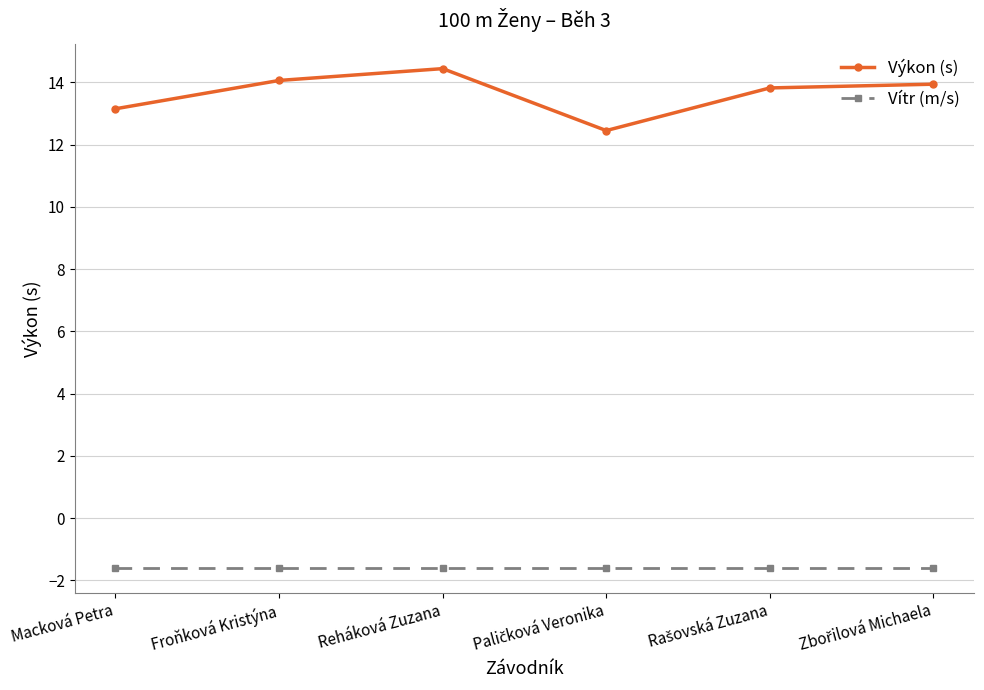

What is the approximate value of Výkon (s) at Froňková Kristýna?

14.1